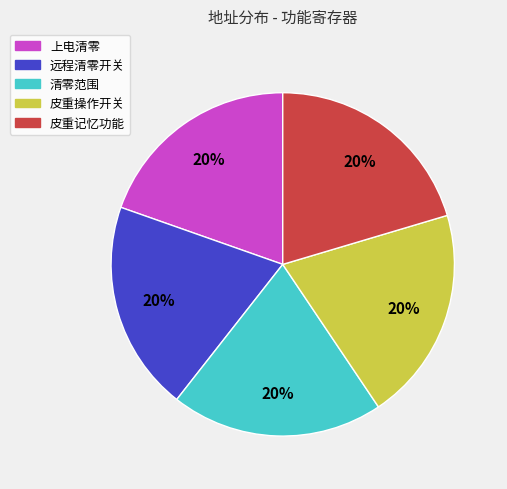

What is the ratio of the value at 皮重记忆功能 to the value at 皮重操作开关?

1.0